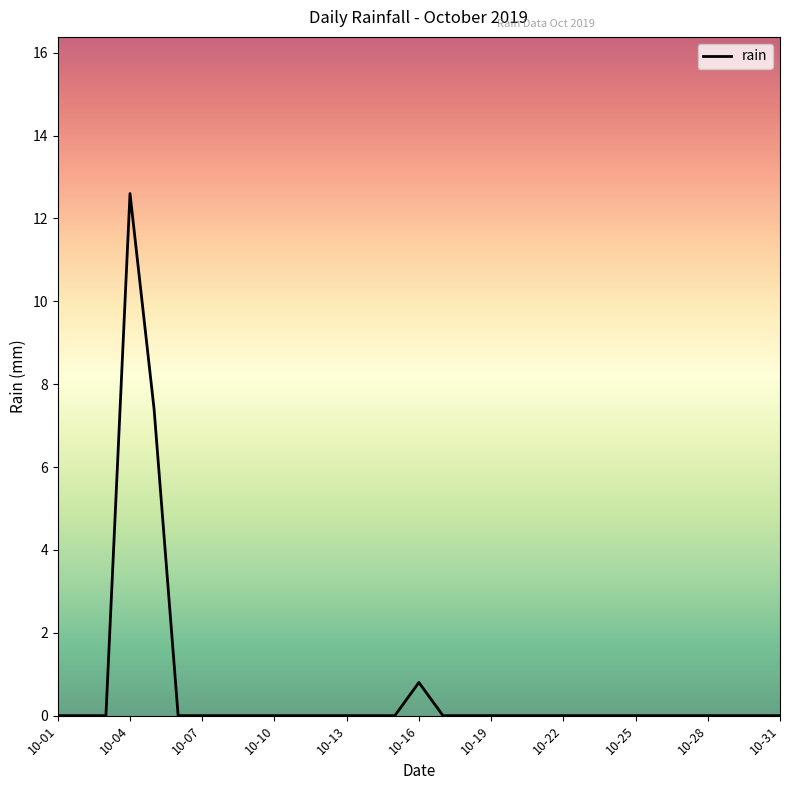

What is the greatest value displayed?

12.6